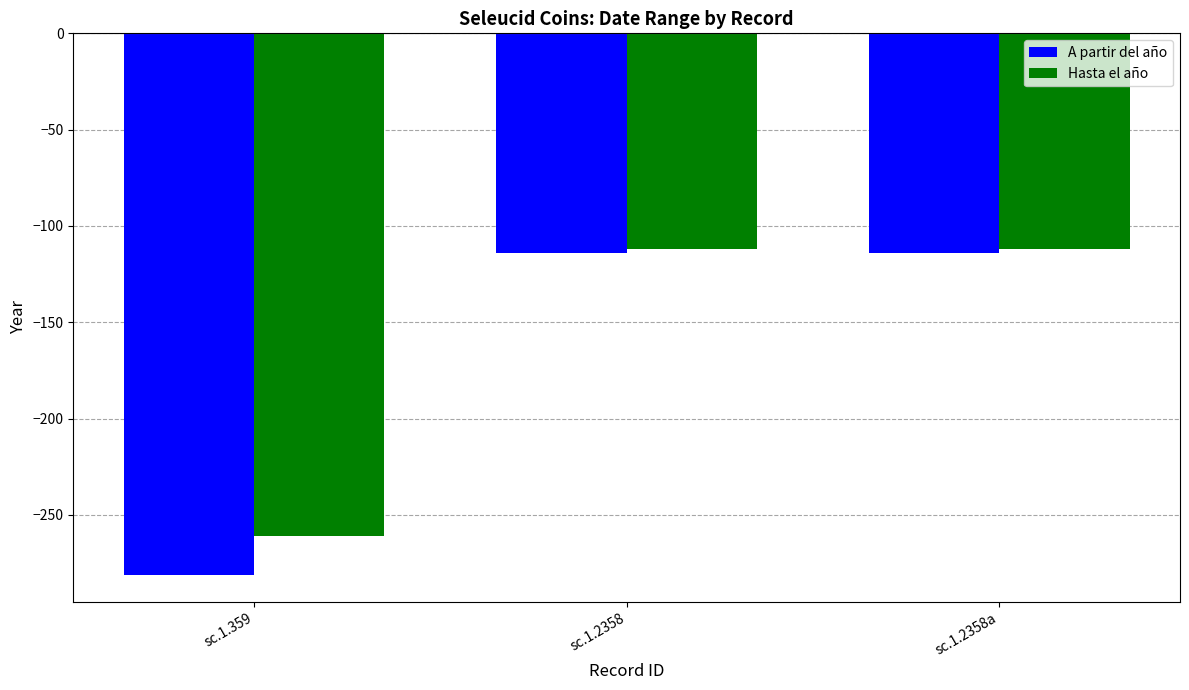

What is the maximum value shown in the chart?

-112